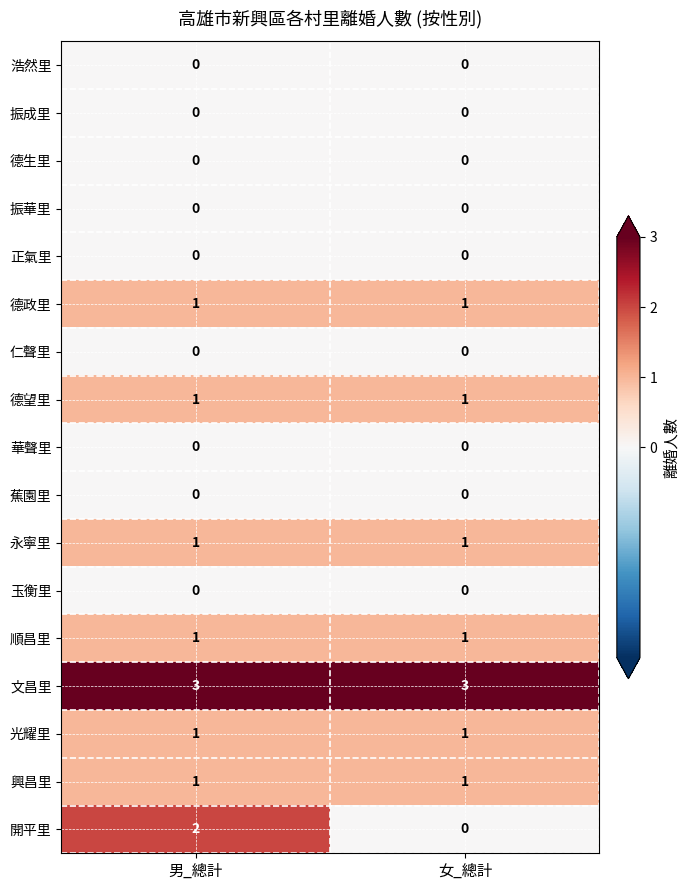

What is the sum of the 文昌里 values at 男_總計 and 女_總計?

6